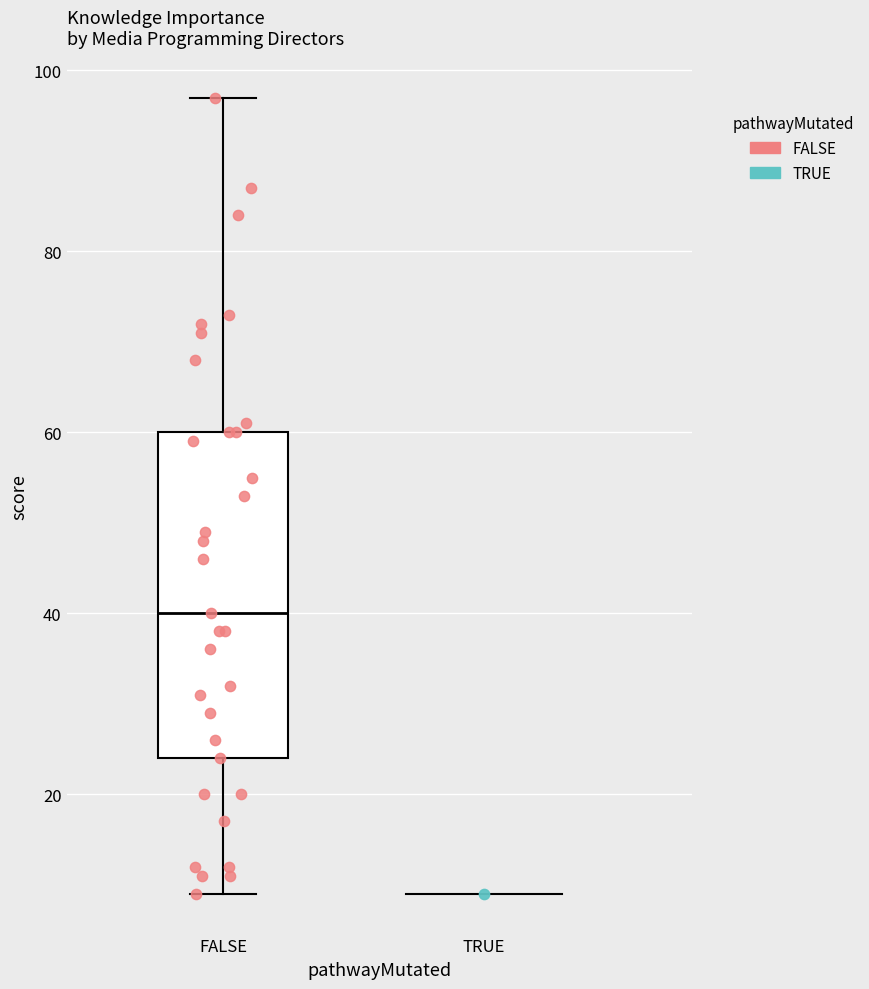

Transcribe this box plot: give where the median line is, the range the box spans, and where the two whiskers end, as read against the y-axis. The values are not printed on the chart, so give them approximately, as read against the axis.

median 40, box 24 to 60, whiskers 10 to 98